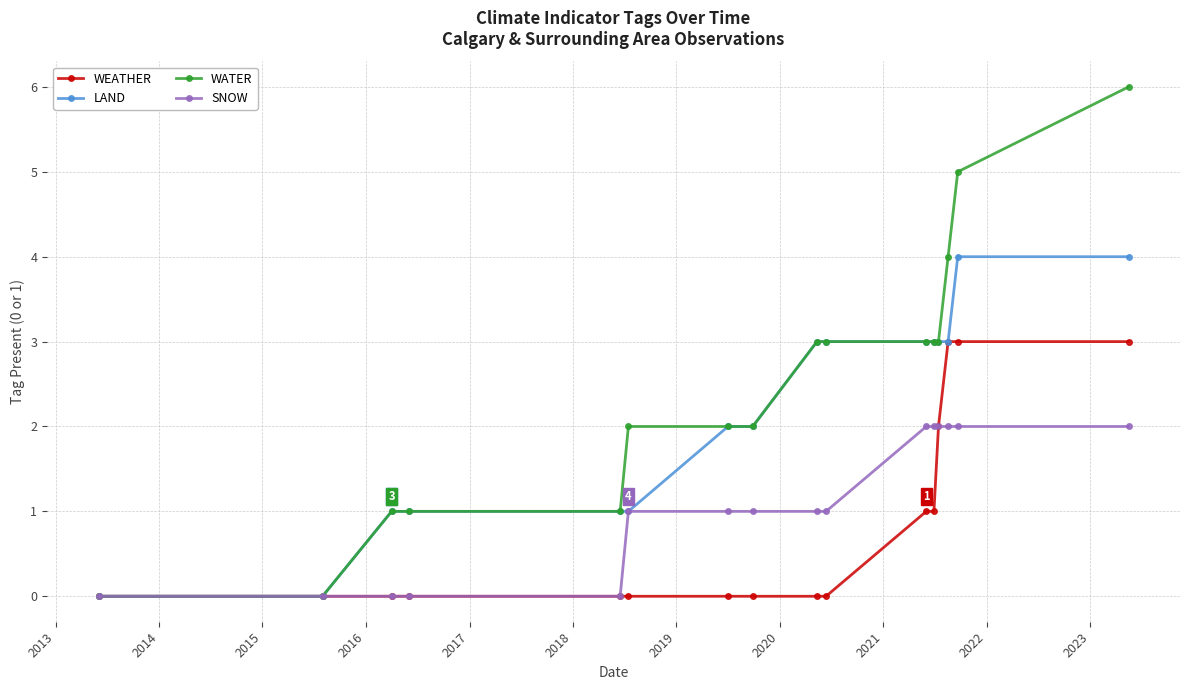

Is this an area chart (filled region under the line)?

No